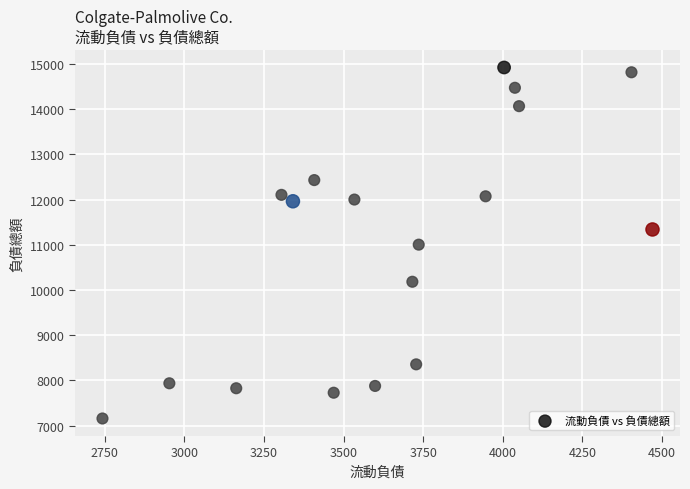

What is the range of Y values (max minus min)?

7768